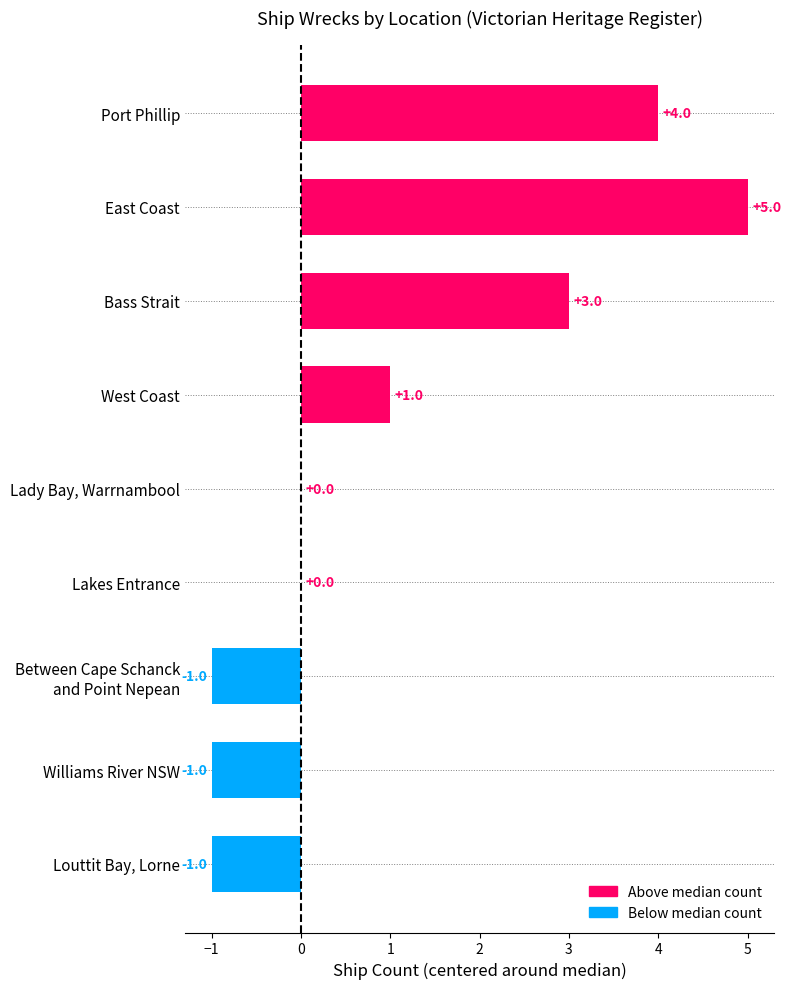

Between Bass Strait and Lakes Entrance, which is larger?

Bass Strait